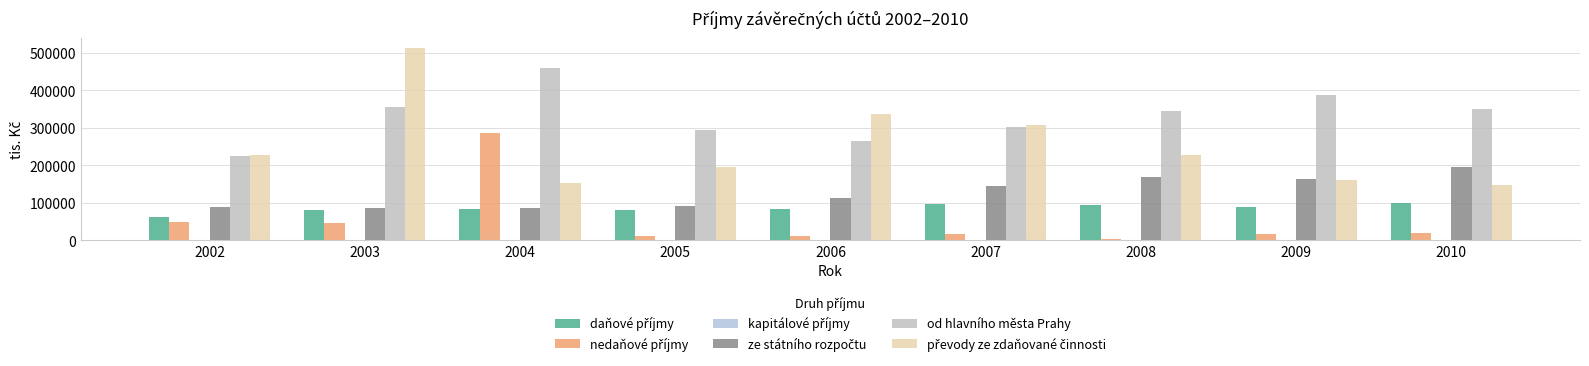

True or false: převody ze zdaňované činnosti has a value of 145606.0 at 2008.

False